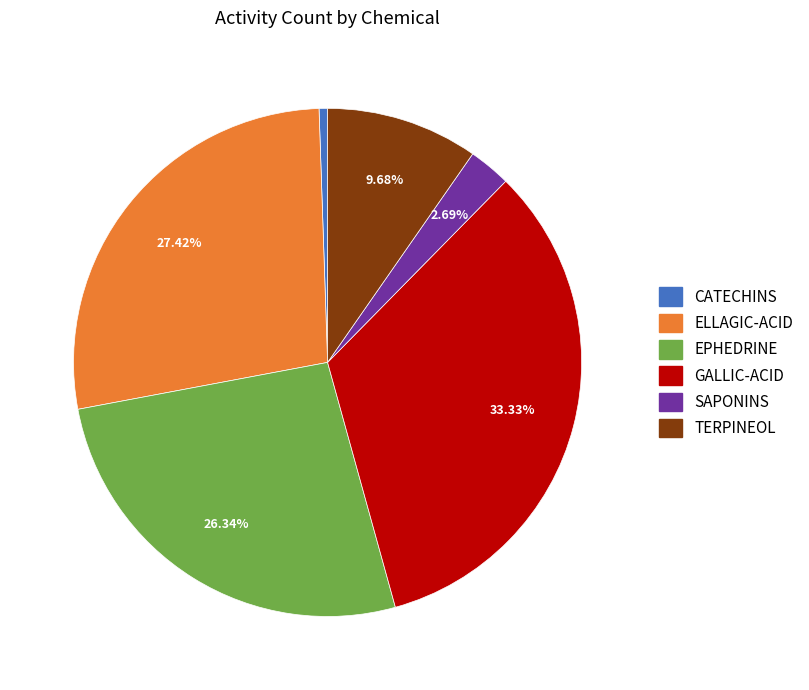

Which has a higher value, CATECHINS or SAPONINS?

SAPONINS